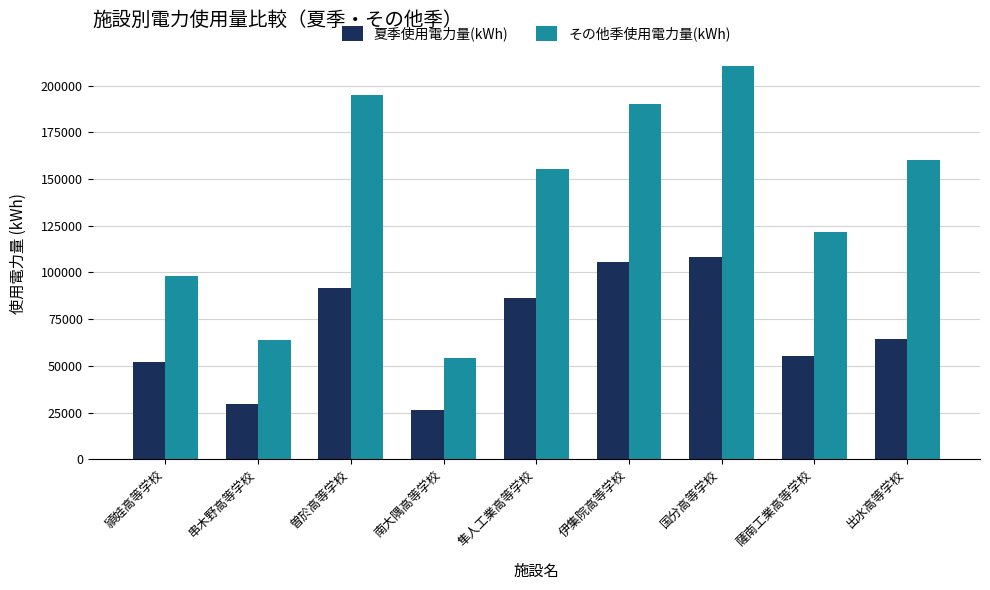

Which series changed the most between 曽於高等学校 and 南大隅高等学校?

その他季使用電力量(kWh)